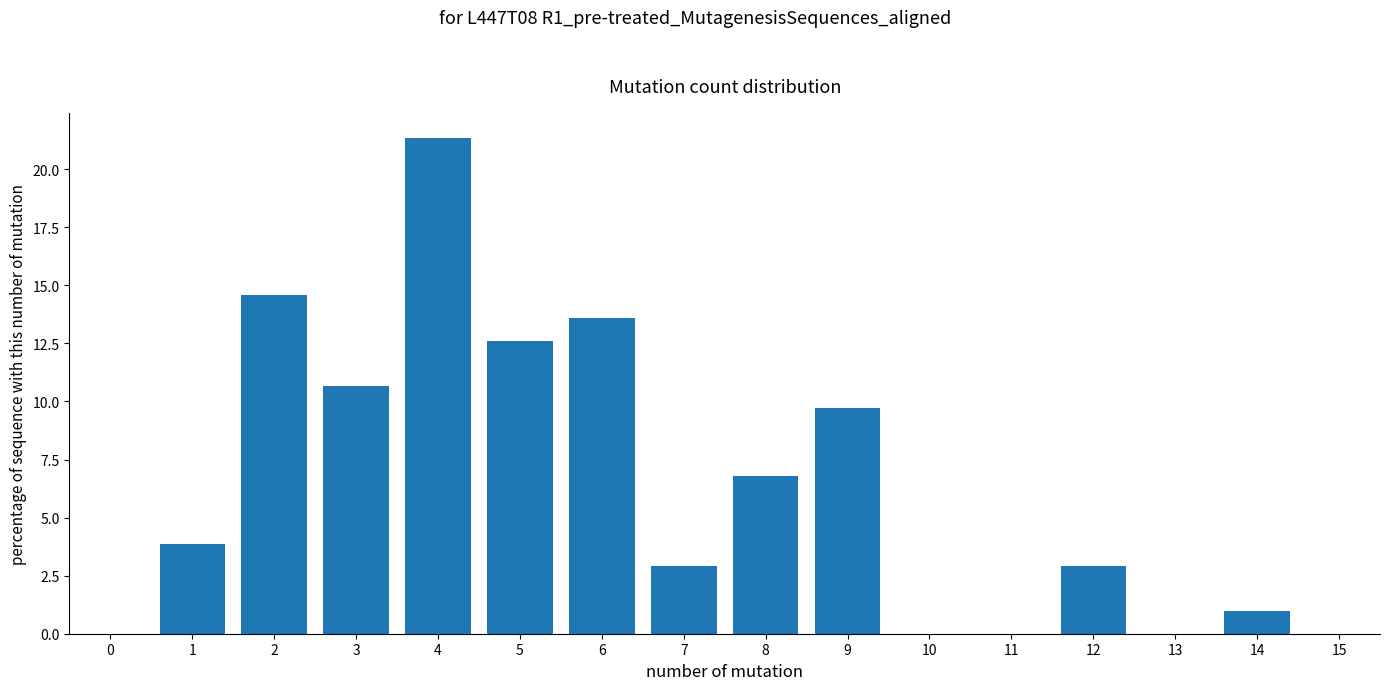

Which range on the x-axis has the tallest bar?

3.5 to 4.5